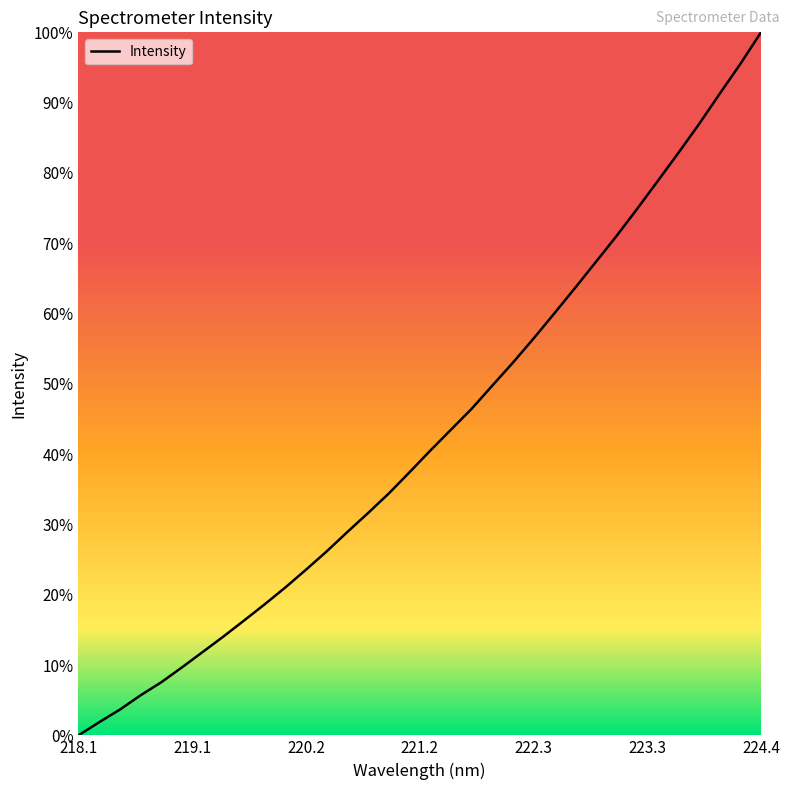

How many lines are shown in the chart?

1